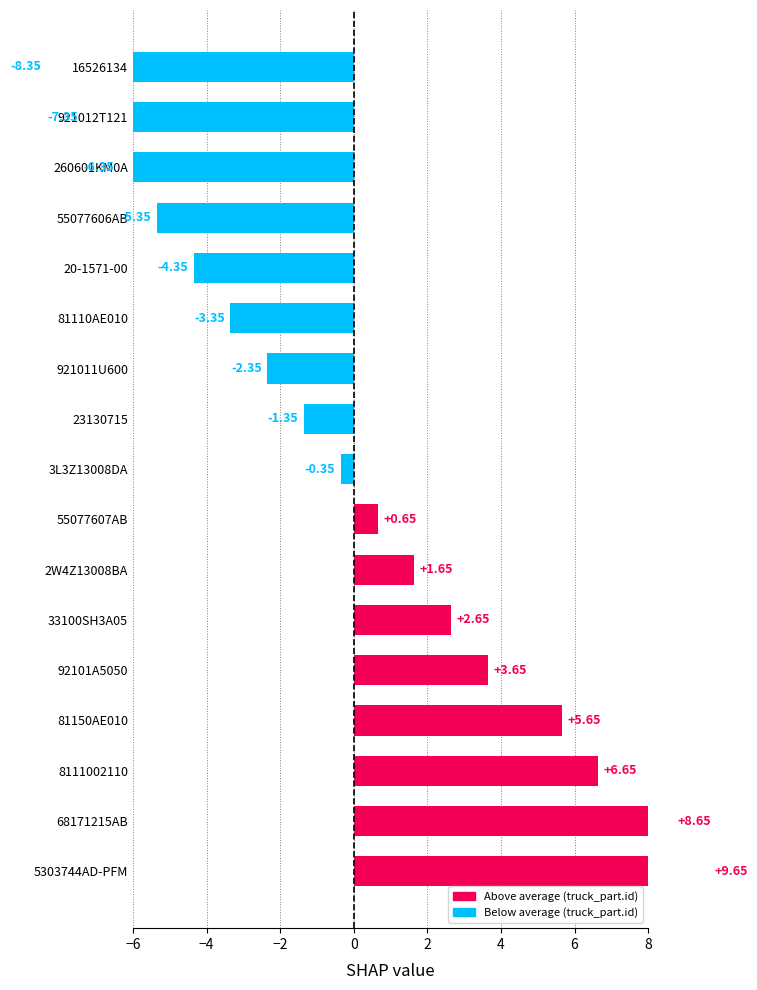

Count the number of values greater than 0.

8